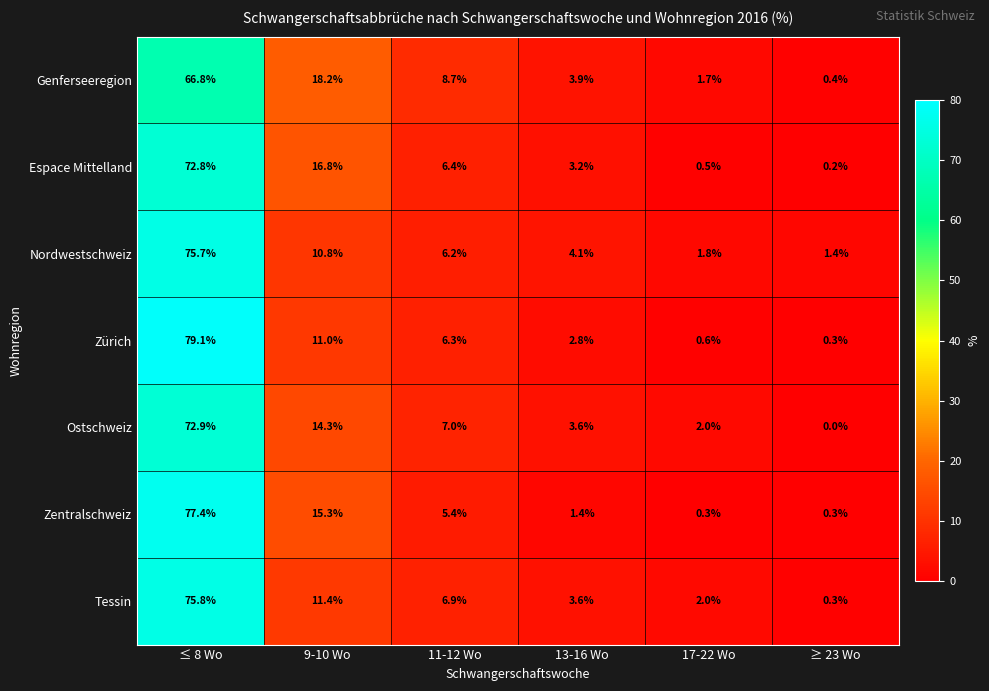

What is the spread (max minus min) of values at ≥ 23 Wo?

1.4